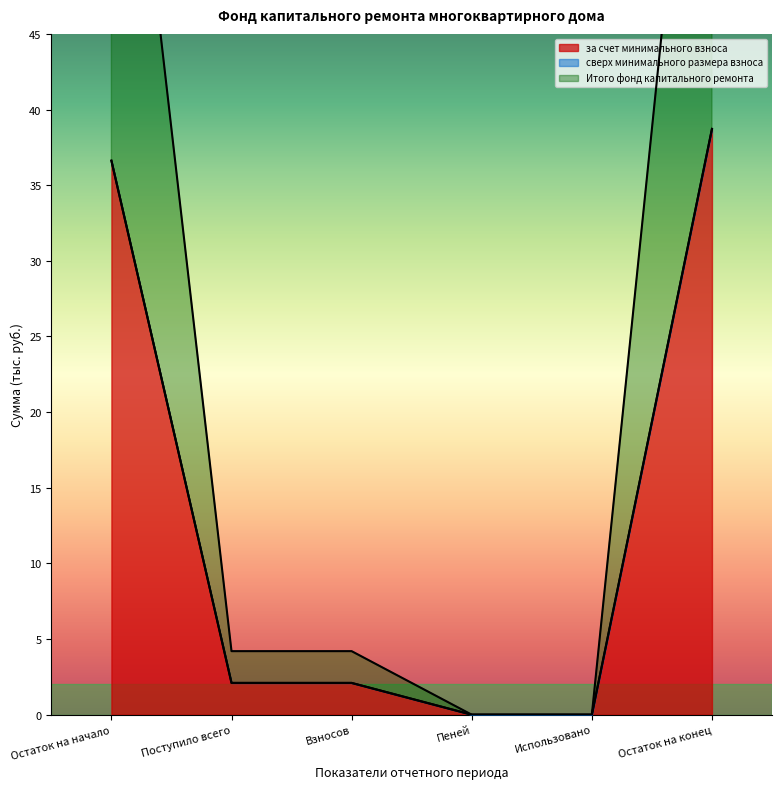

At Остаток на конец, list the series in order from largest to smallest.

за счет минимального взноса, Итого фонд капитального ремонта